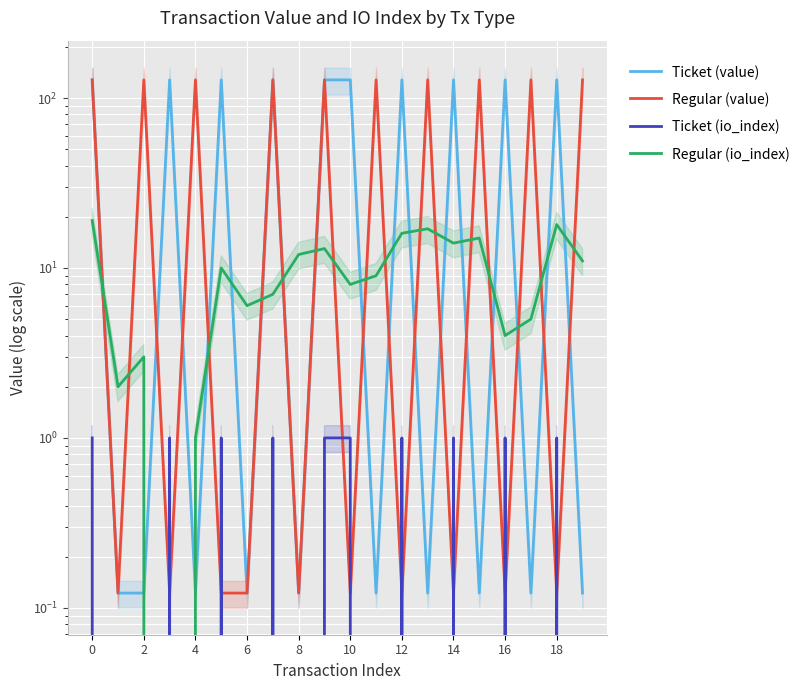

How many lines are shown in the chart?

4